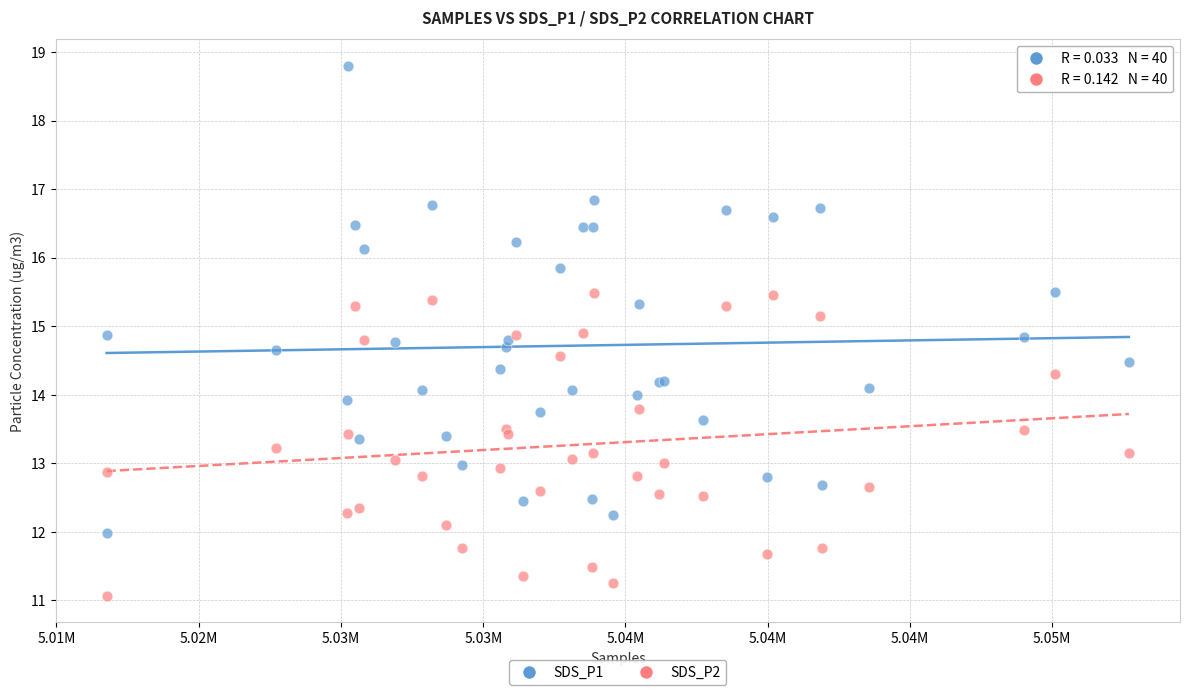

What is the X range (max minus min) for the scatter plot?

35931.0